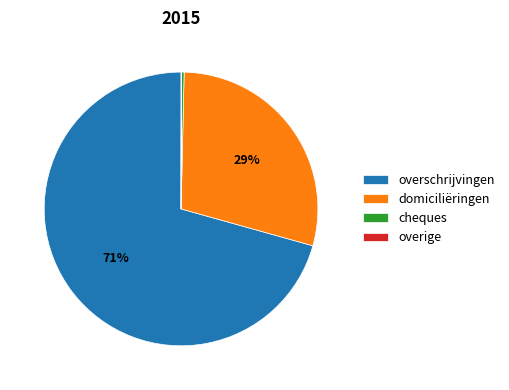

To the nearest percent, what percentage of the pie is overschrijvingen?

71%